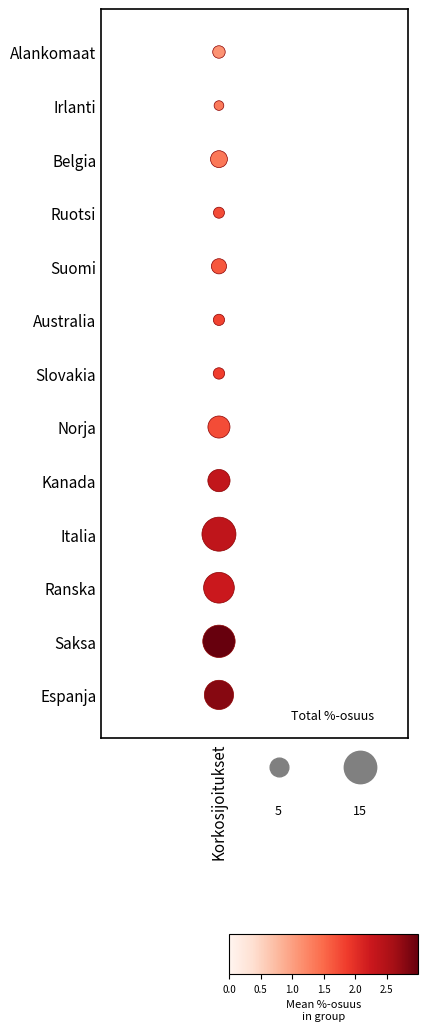

What is the greatest value displayed?

12